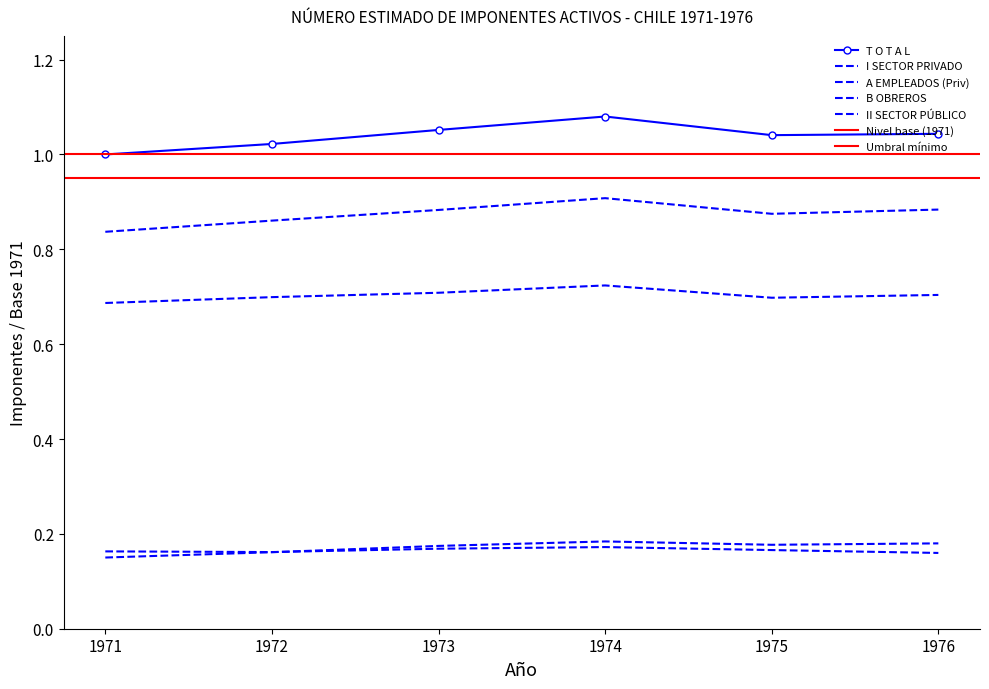

Which series has the widest spread of values?

T O T A L